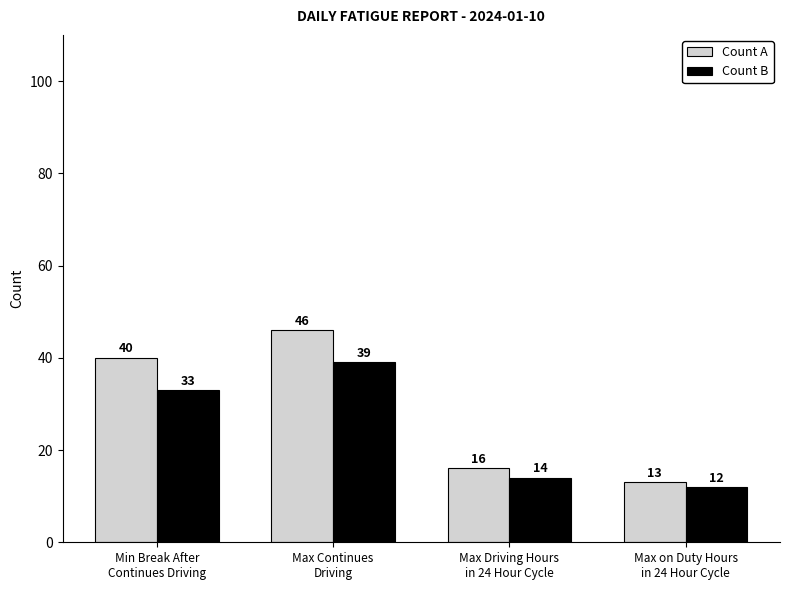

Rank the series by their maximum value, from highest to lowest.

Count A, Count B